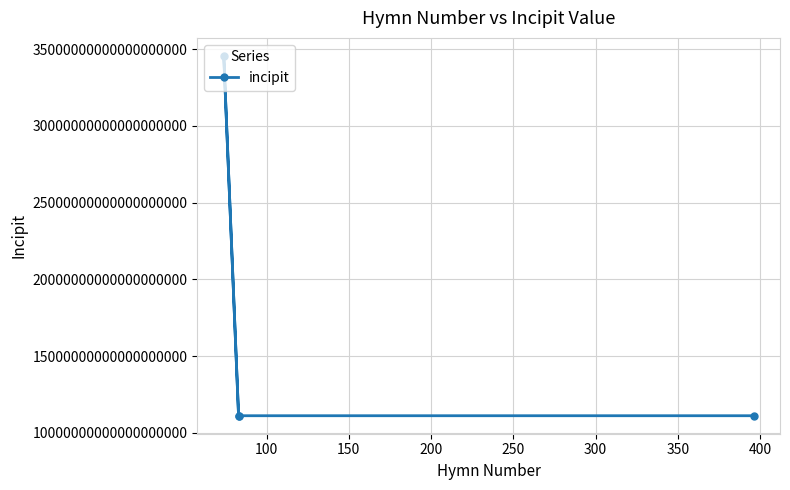

Count the number of data series in this chart.

1